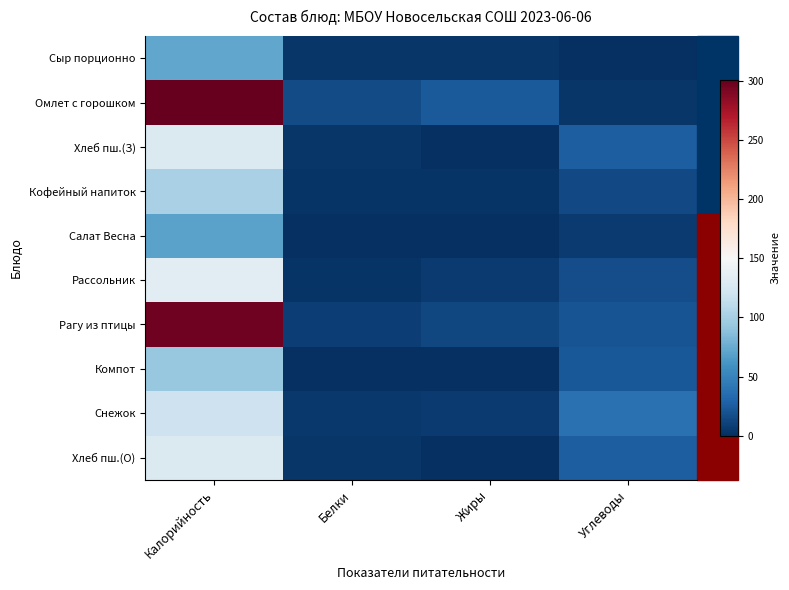

Reading left to right, list all the values displayed in this chart.

Сыр порционно: Калорийность=71.7	Белки=4.0	Жиры=4.0	Углеводы=0.0
Омлет с горошком: Калорийность=300.6	Белки=16.0	Жиры=24.0	Углеводы=4.4
Хлеб пш.(З): Калорийность=128.0	Белки=3.8	Жиры=0.5	Углеводы=27.0
Кофейный напиток: Калорийность=101.0	Белки=3.0	Жиры=3.0	Углеводы=15.0
Салат Весна: Калорийность=70.0	Белки=0.6	Жиры=1.0	Углеводы=6.2
Рассольник: Калорийность=133.3	Белки=2.4	Жиры=6.0	Углеводы=16.5
Рагу из птицы: Калорийность=296.5	Белки=9.1	Жиры=14.0	Углеводы=20.3
Компот: Калорийность=93.0	Белки=0.0	Жиры=0.0	Углеводы=23.0
Снежок: Калорийность=119.1	Белки=5.0	Жиры=6.0	Углеводы=38.0
Хлеб пш.(О): Калорийность=128.0	Белки=4.0	Жиры=0.0	Углеводы=27.0